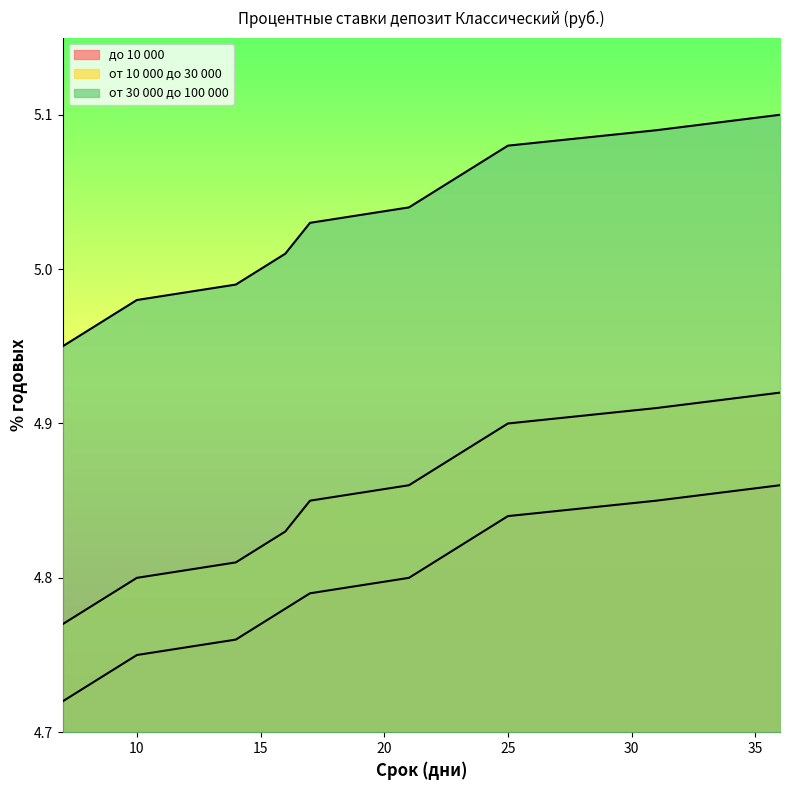

Is the value of от 30 000 до 100 000 at 17 greater than the value of от 10 000 до 30 000 at 24?

Yes